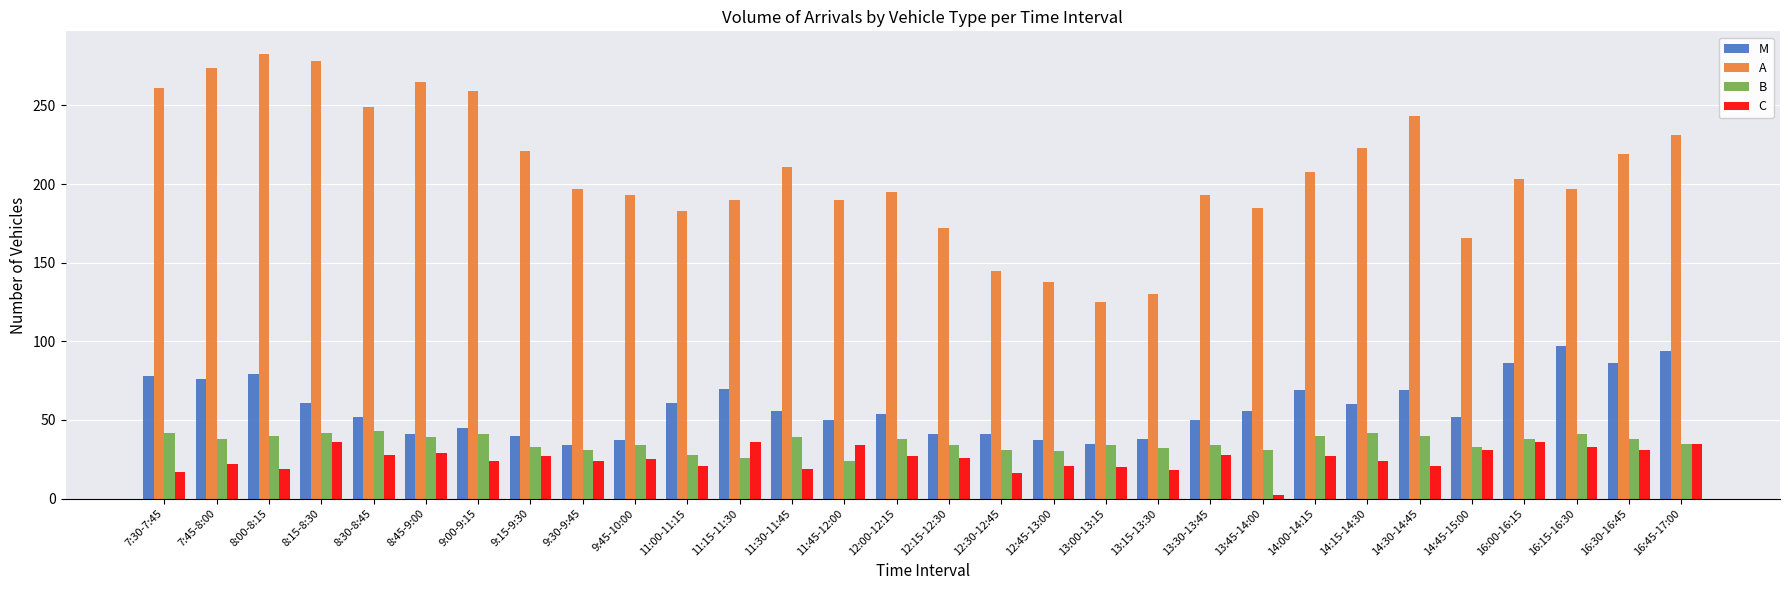

Which category has the highest value in the M series?

16:15-16:30